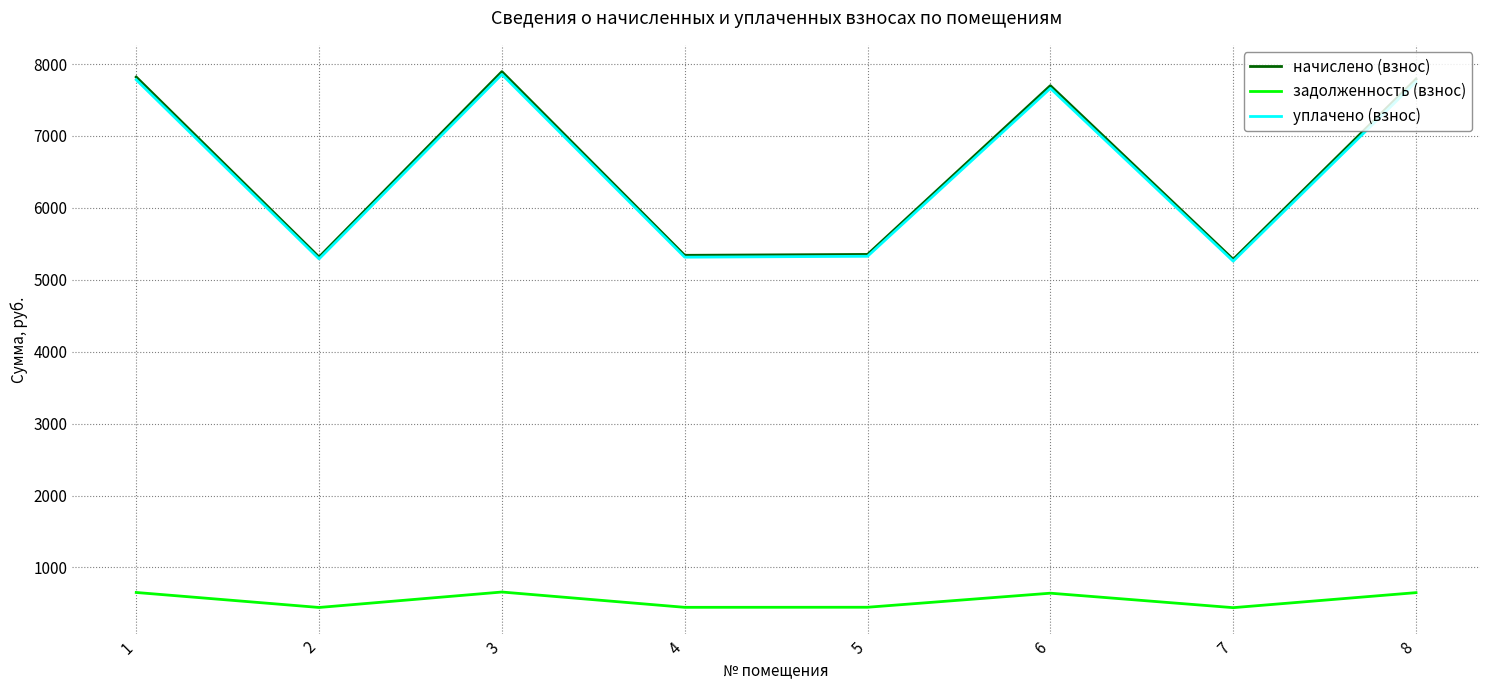

The value of начислено (взнос) at 7 is 5284.1. True or false?

True